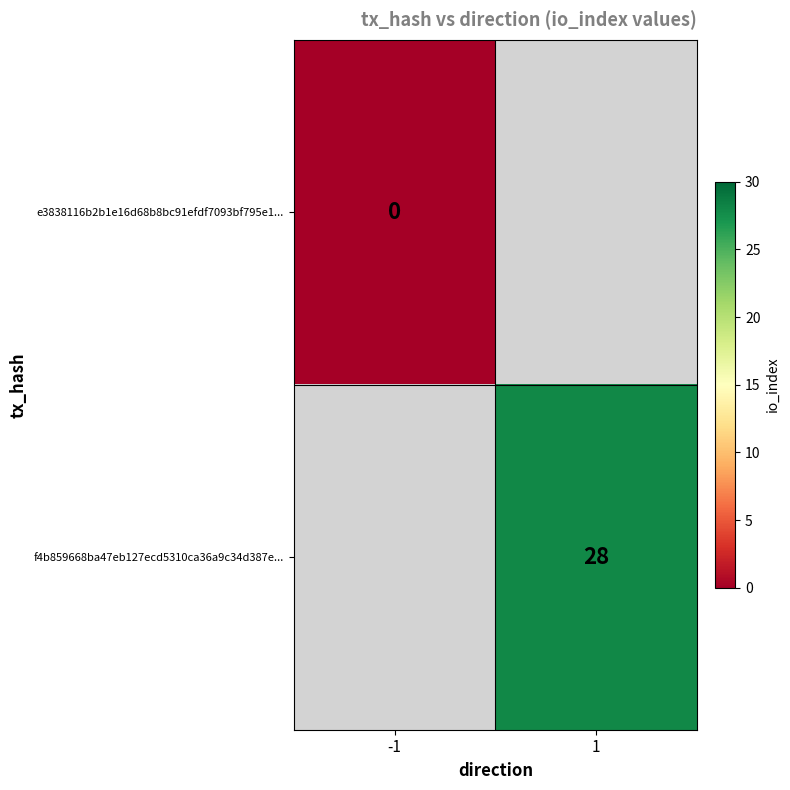

The f4b859668ba47eb127ecd5310ca36a9c34d387e... series shows 28 at 1. True or false?

True